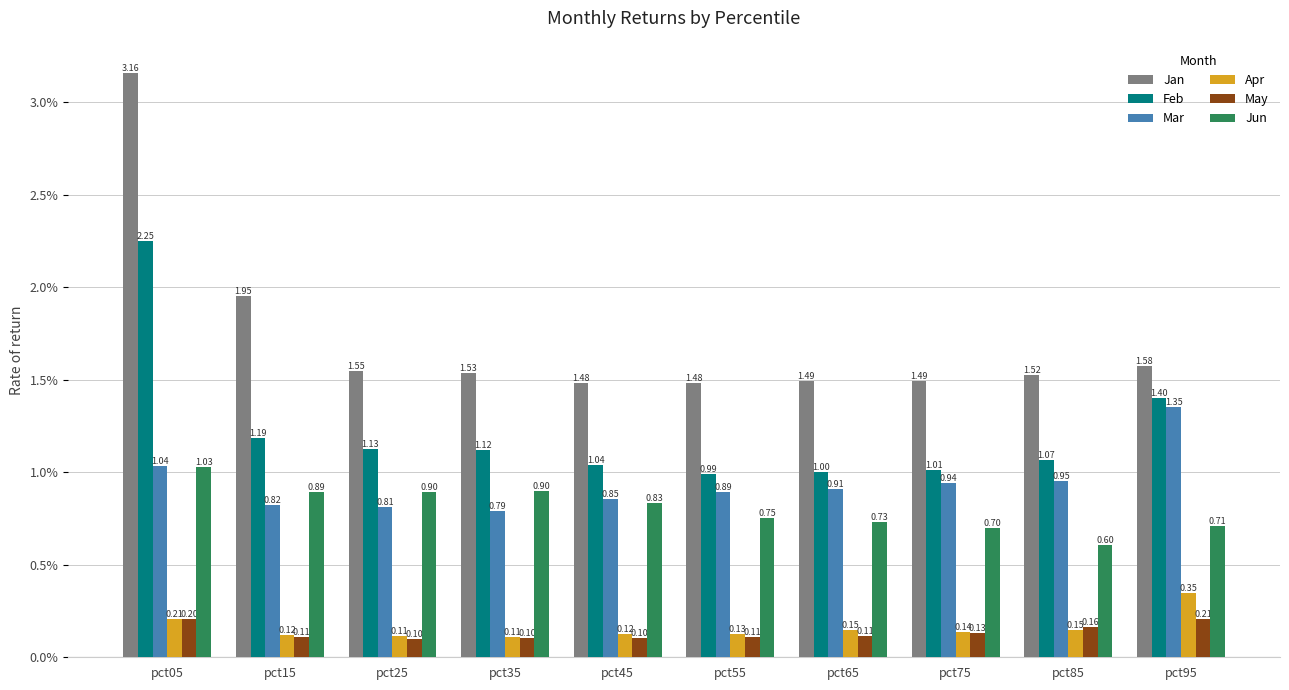

Count the number of data series in this chart.

6